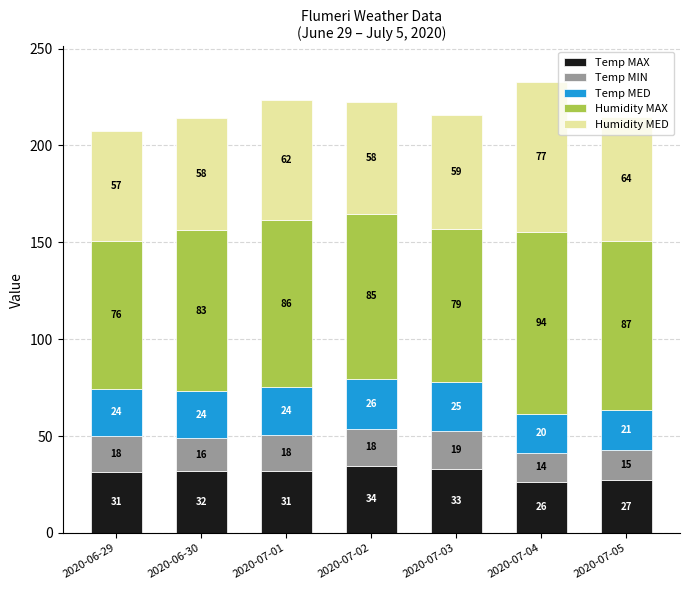

What are all the series names shown in the legend?

Temp MAX, Temp MIN, Temp MED, Humidity MAX, Humidity MED